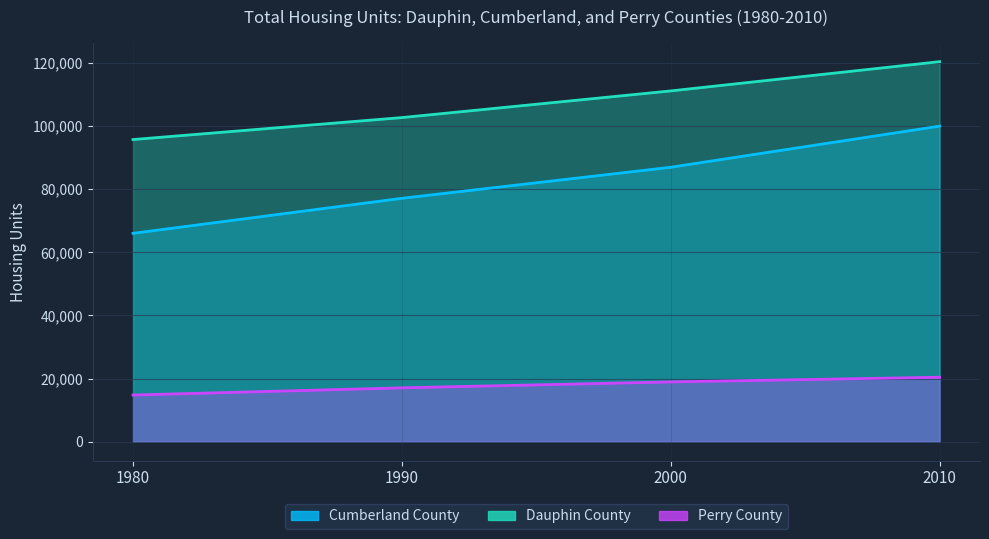

List the series in order of their overall mean, highest first.

Dauphin County, Cumberland County, Perry County